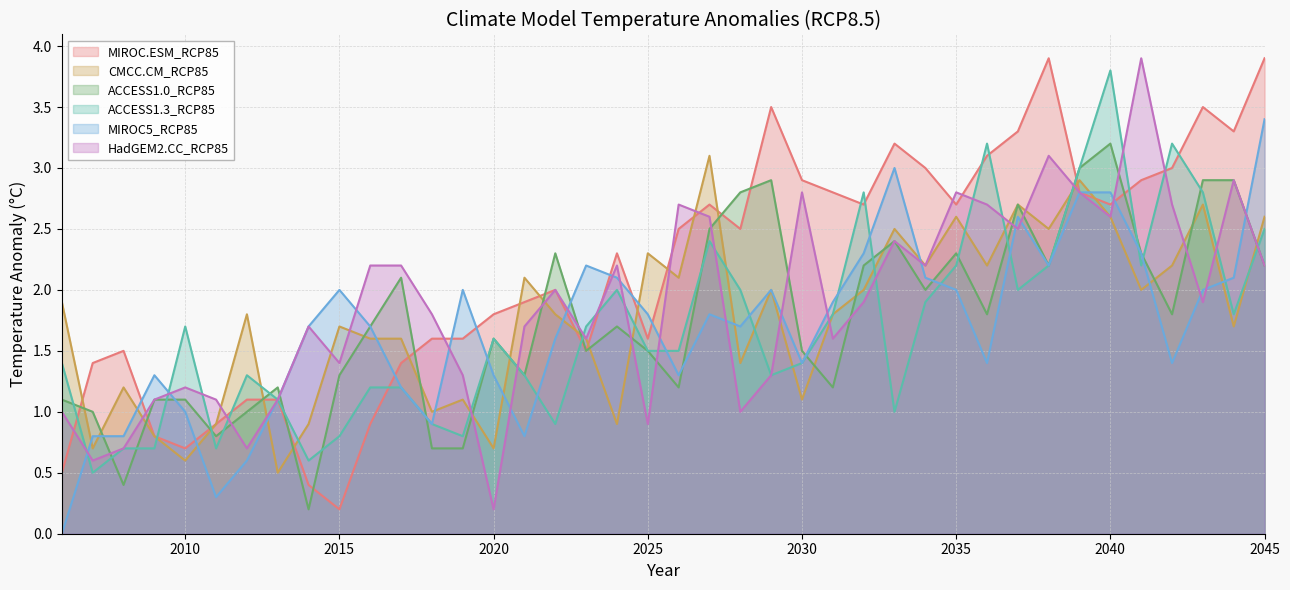

Is it true that MIROC5_RCP85 equals 0.5 at 2027?

False